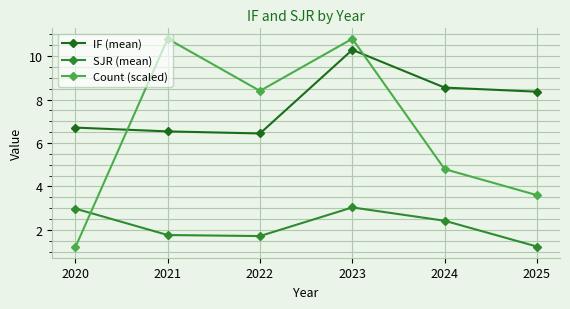

In IF (mean), how many points are lower than both neighbors (excluding endpoints)?

1